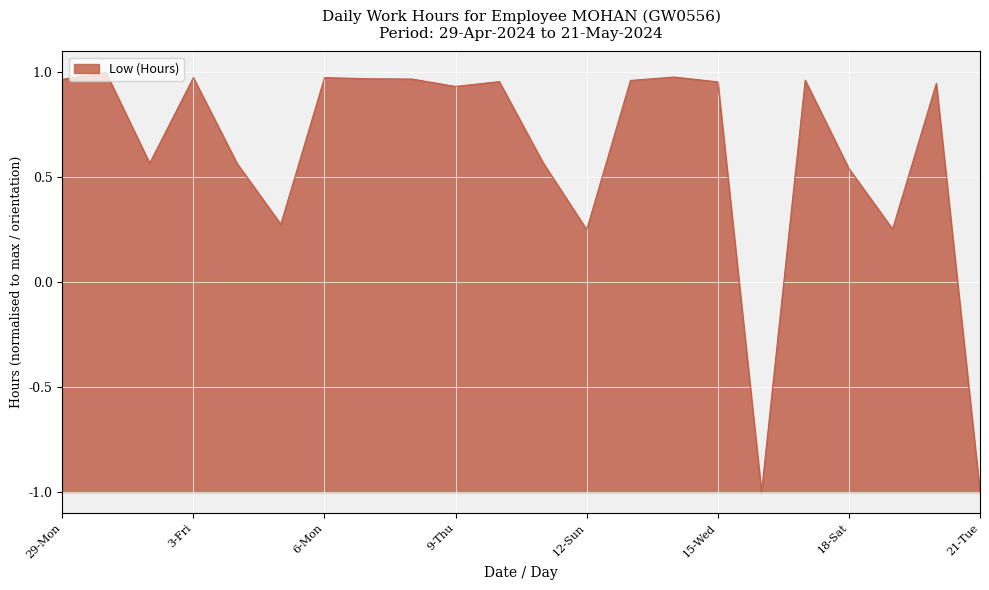

What is the difference between the maximum and minimum values?

2.0